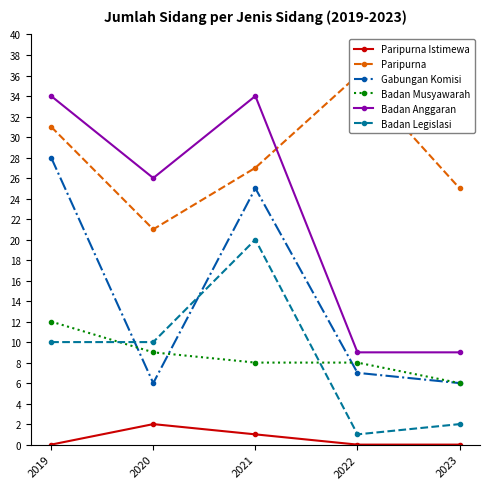

How many lines are shown in the chart?

6